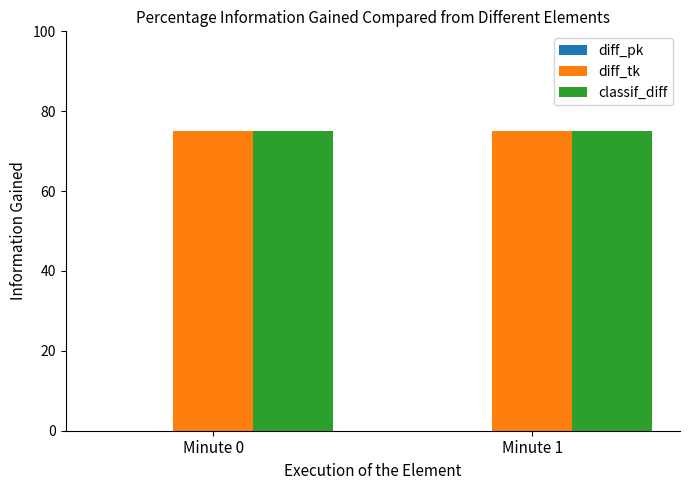

Is it true that classif_diff equals 111 at Minute 1?

False